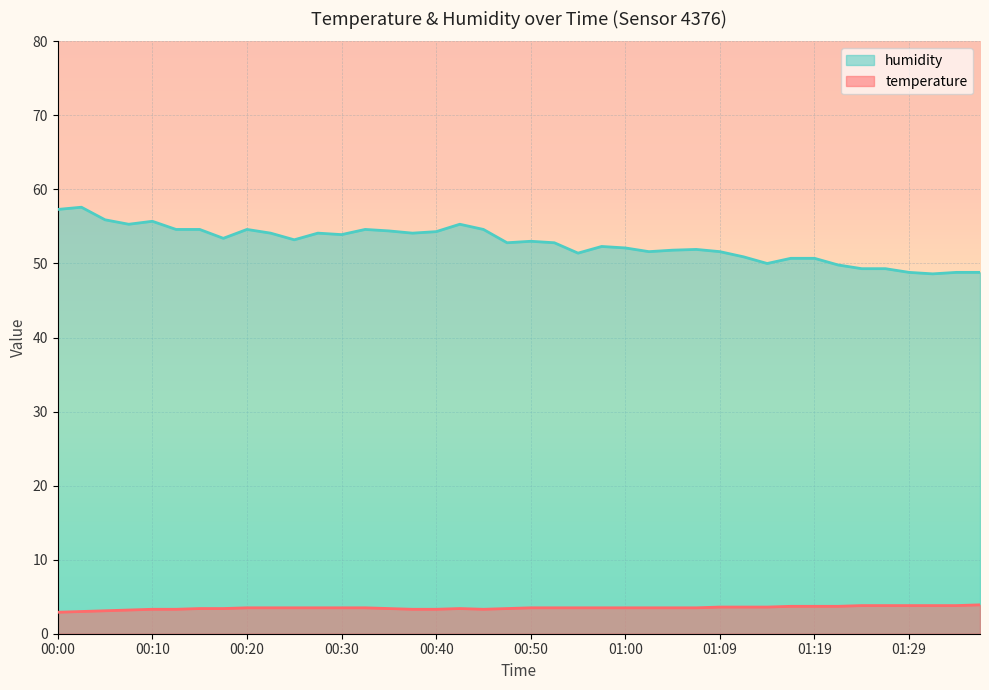

What is the approximate value of temperature at 00:02?

3.0